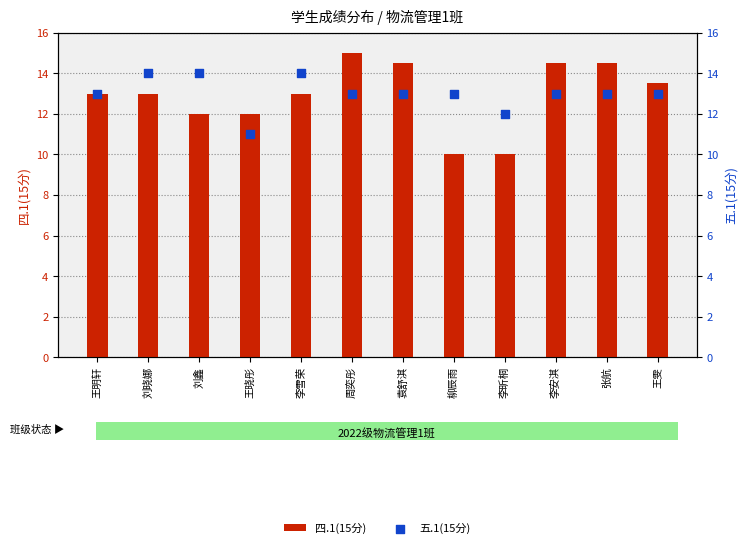

Which series has the largest Y range (max minus min)?

四.1(15分)